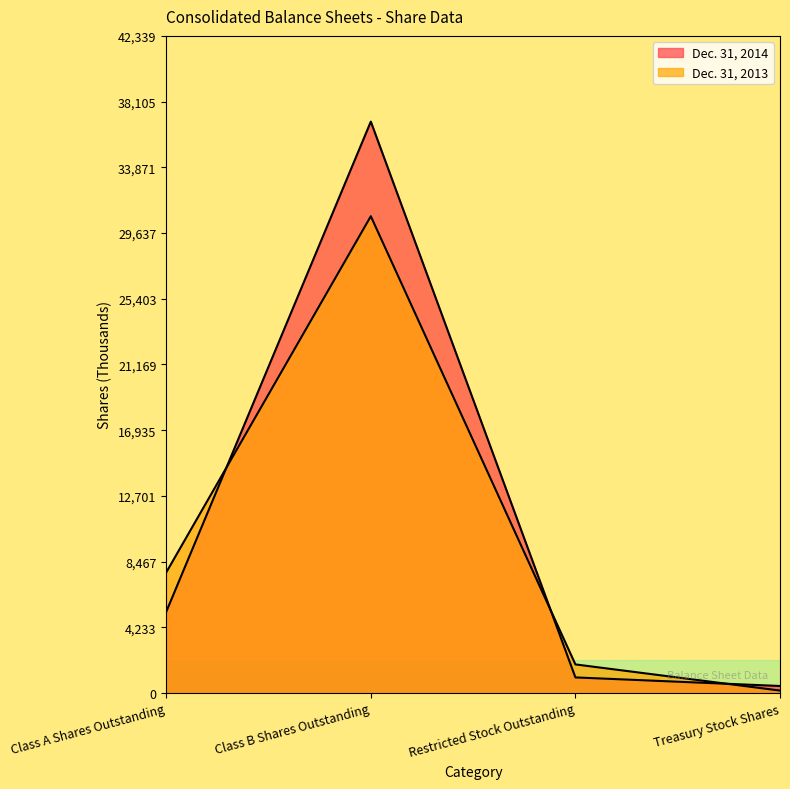

Which series has the largest total across all categories?

Dec. 31, 2014